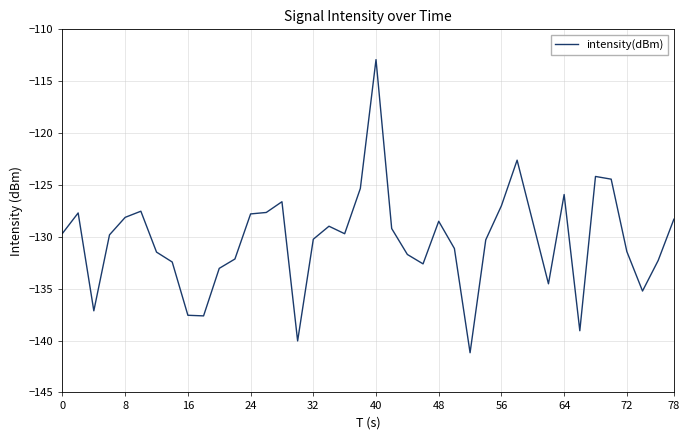

What is the difference between the maximum and minimum values?

28.3